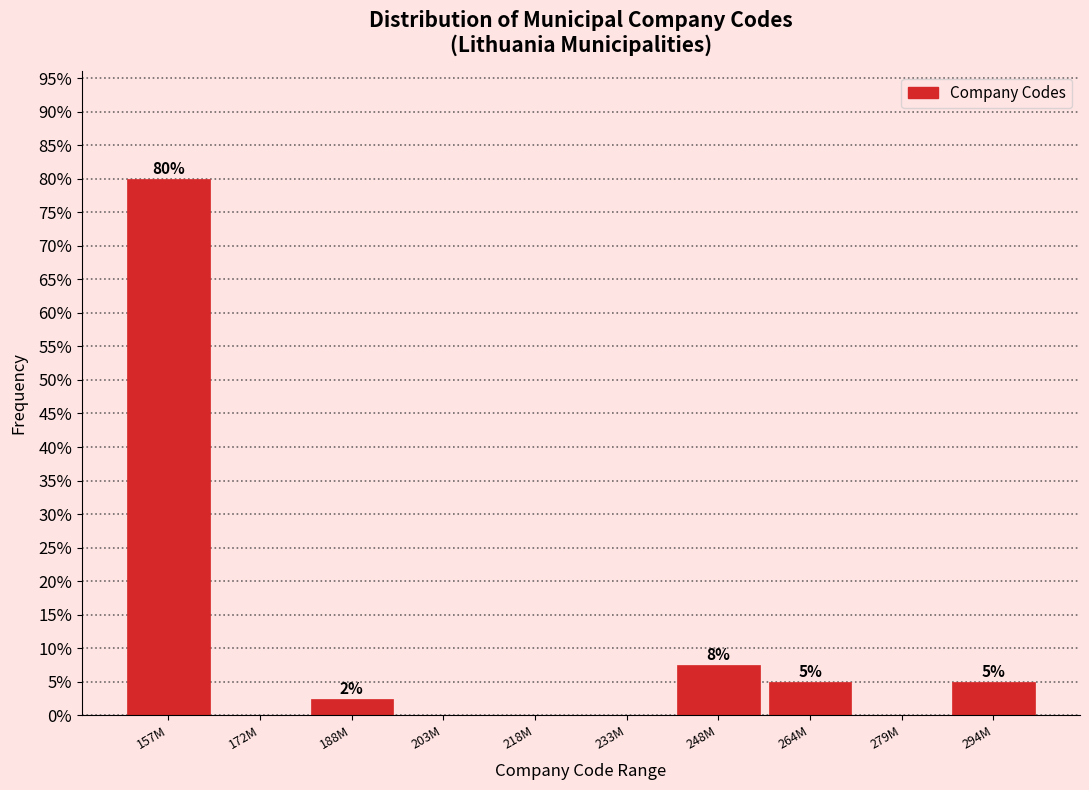

What is the sum of all values?

100.0